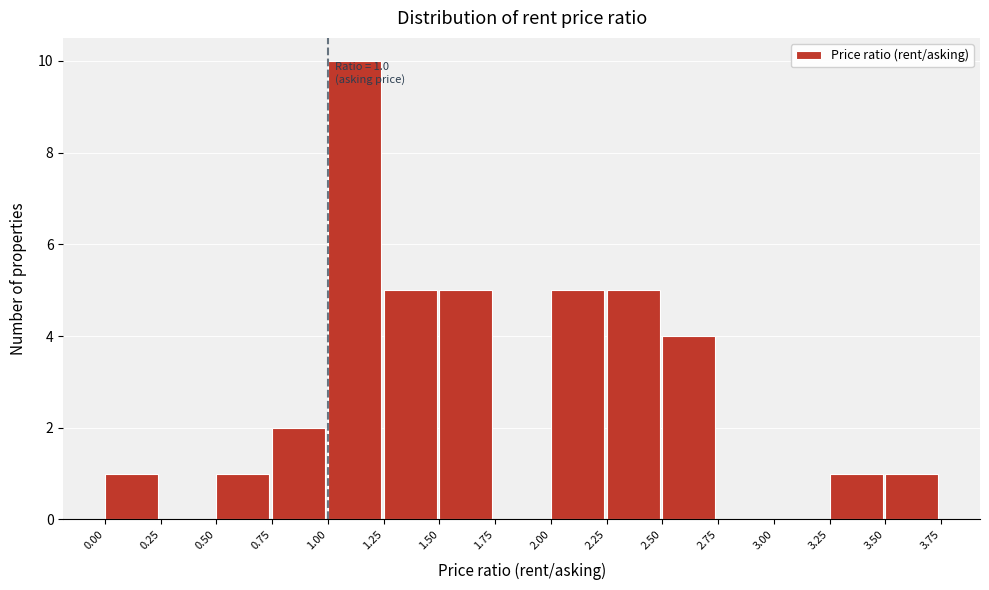

Over which range of the x-axis is the bar tallest?

1.00 to 1.25